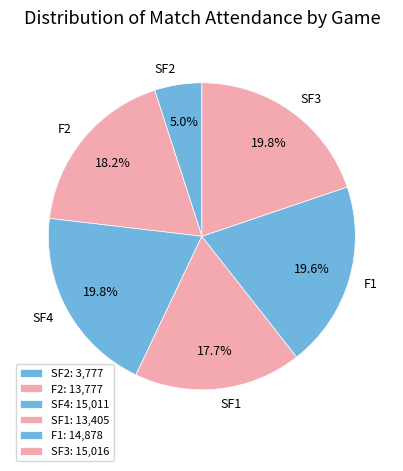

Count the number of slices in the pie.

6